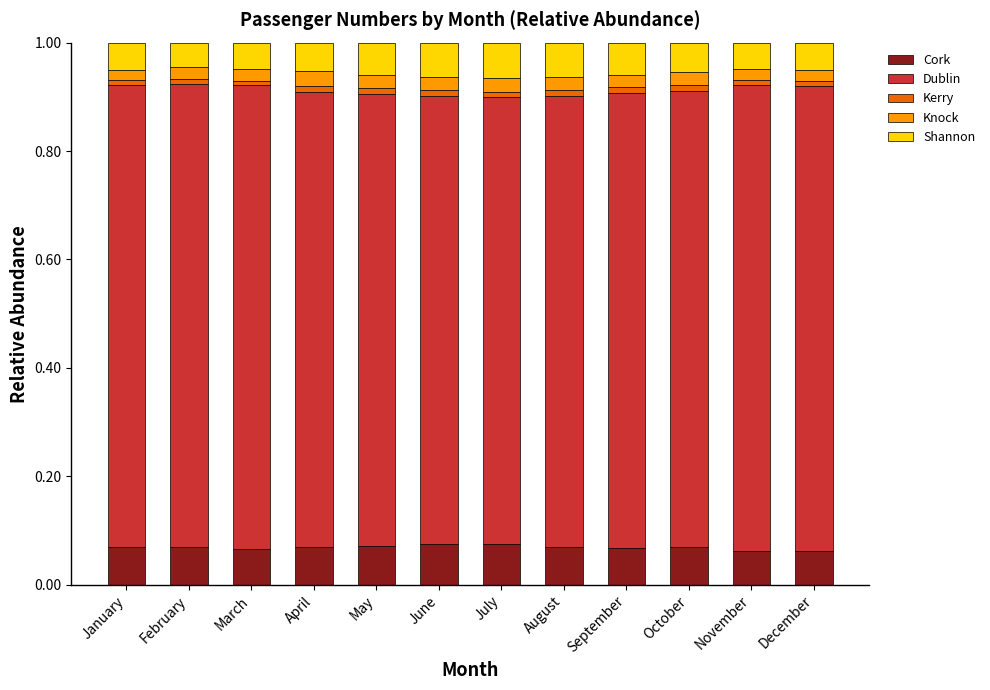

Is it true that Cork equals 0.0 at September?

False